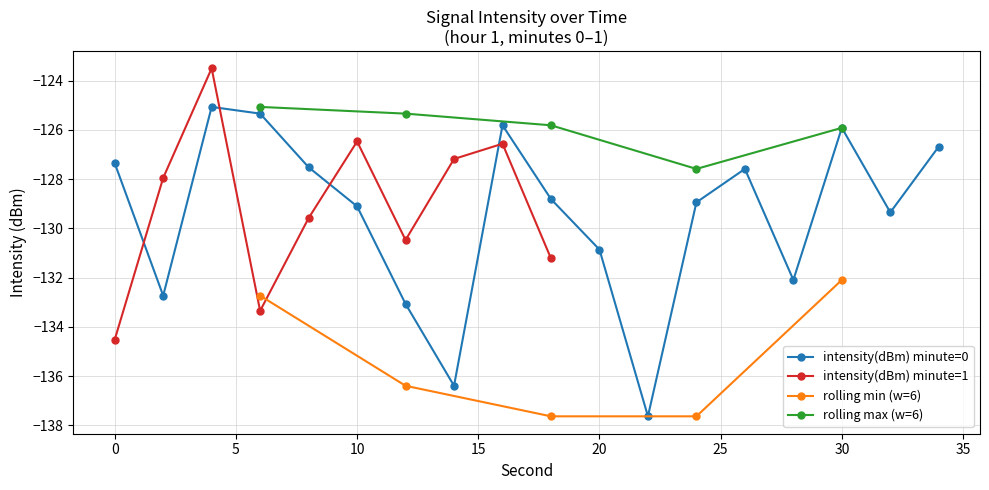

How many interior local valleys does the rolling max (w=6) series have?

1